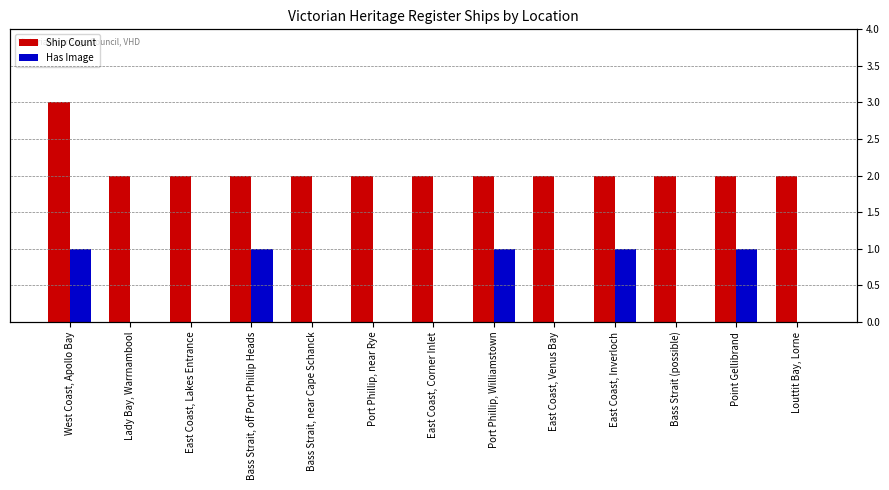

What are all the series names shown in the legend?

Ship Count, Has Image